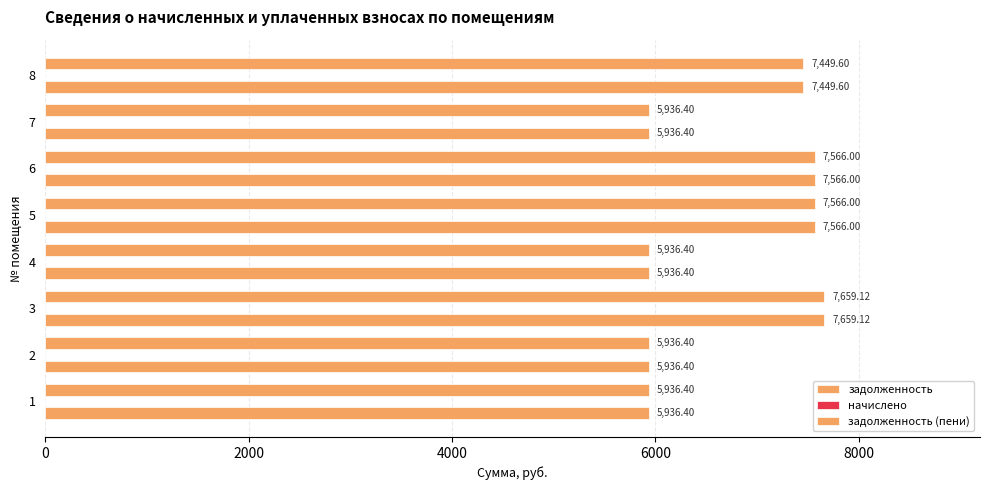

How many values in the задолженность (пени) series are below 7449?

4